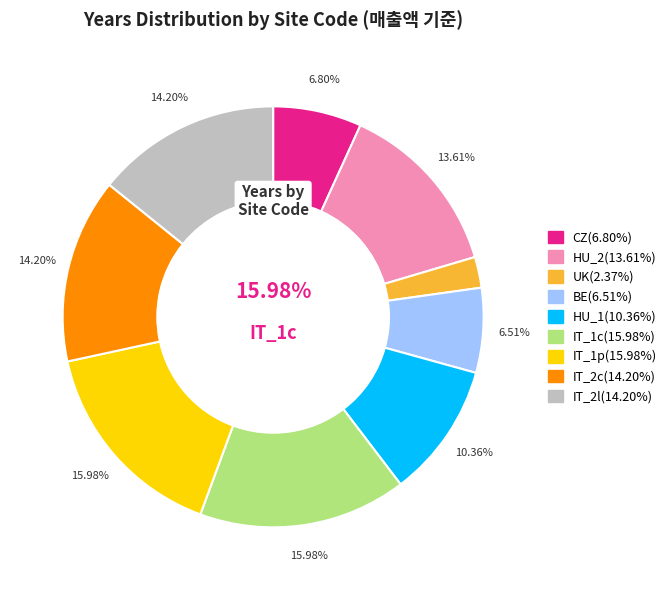

How many segments does this pie chart have?

9